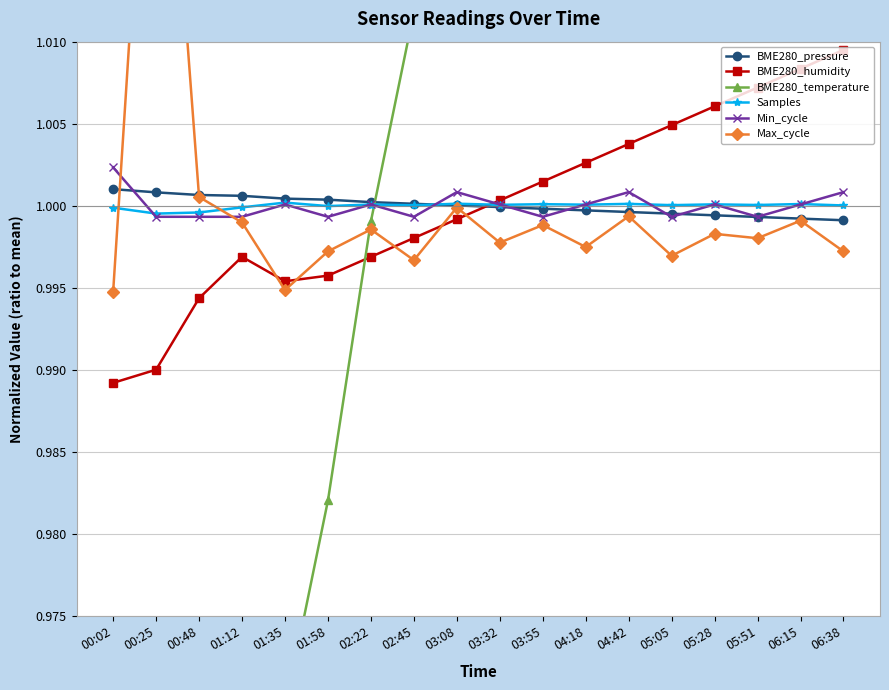

List the labels in order of BME280_pressure value, smallest first.

06:38, 06:15, 05:51, 05:28, 05:05, 04:42, 04:18, 03:55, 03:32, 03:08, 02:45, 02:22, 01:58, 01:35, 01:12, 00:48, 00:25, 00:02